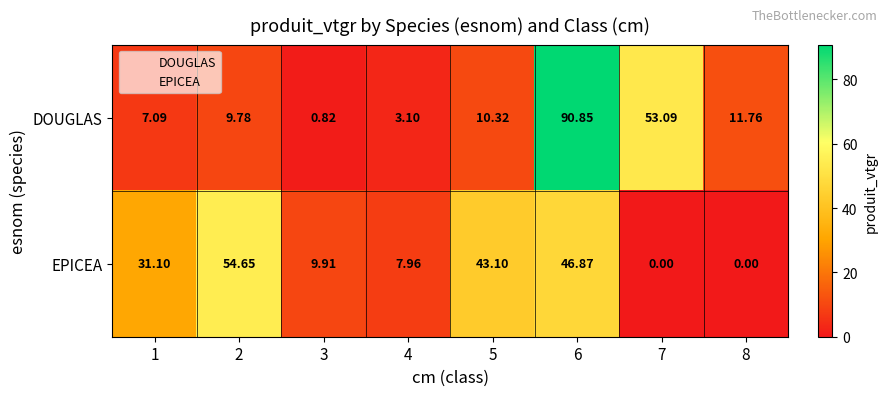

How many categories are shown in the chart?

8